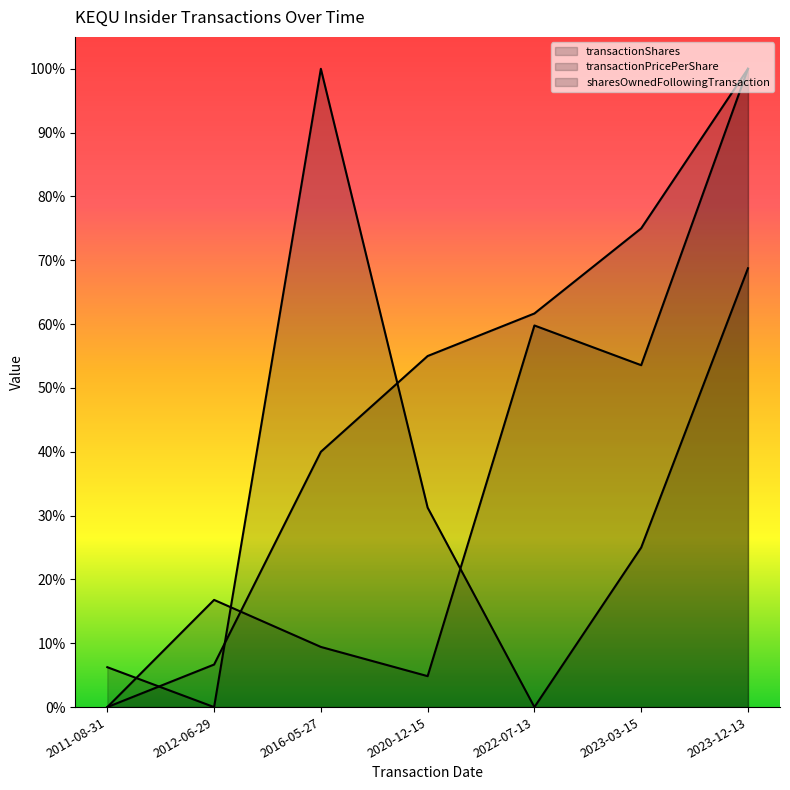

Reading right to left, what are all the values shown in this chart?

transactionShares: 0.7	0.2	0.0	0.3	1.0	0.0	0.1
transactionPricePerShare: 1.0	0.5	0.6	0.0	0.1	0.2	0.0
sharesOwnedFollowingTransaction: 1.0	0.7	0.6	0.5	0.4	0.1	0.0